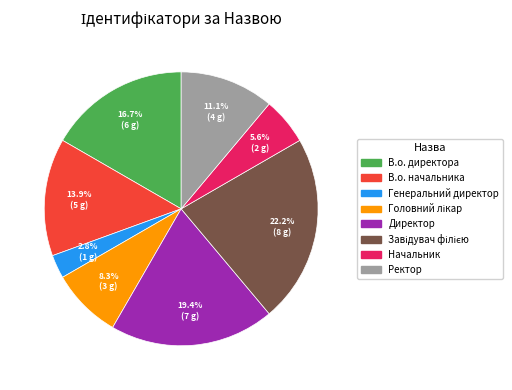

How much of the chart is everything except Генеральний директор?

97.2%